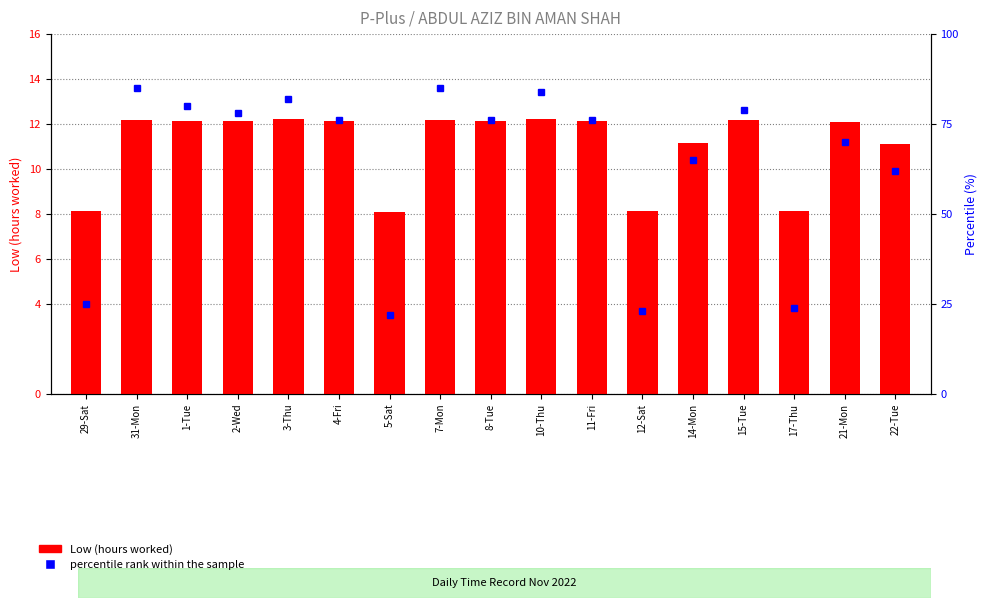

What is the label of the 17th bar from the right?

29-Sat